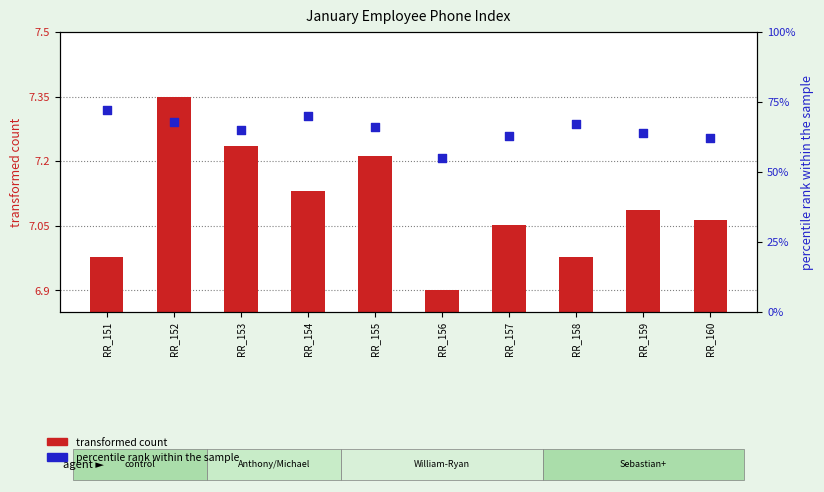

What is the total value across all series at RR_155?

73.2